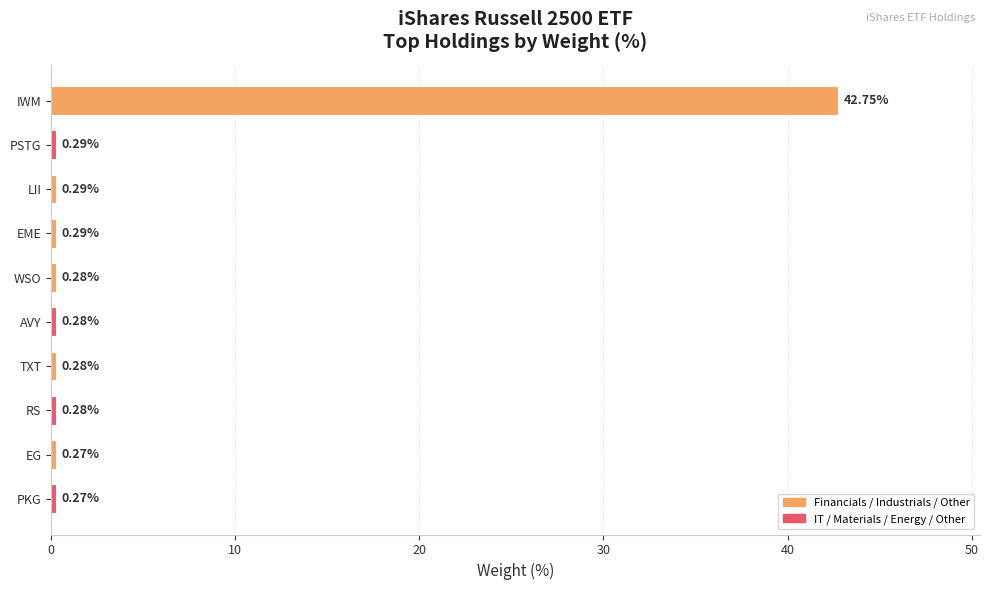

Does the chart contain stacked bars?

No